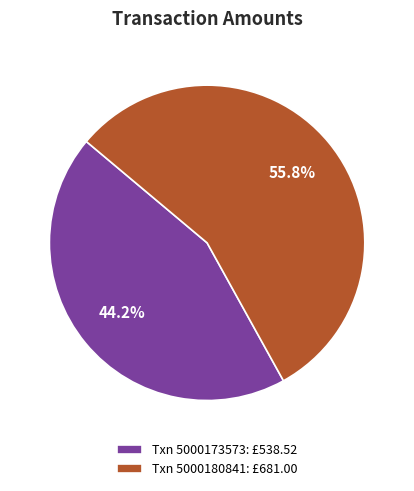

Does Txn 5000180841: £681.00 represent more than half of the total?

Yes